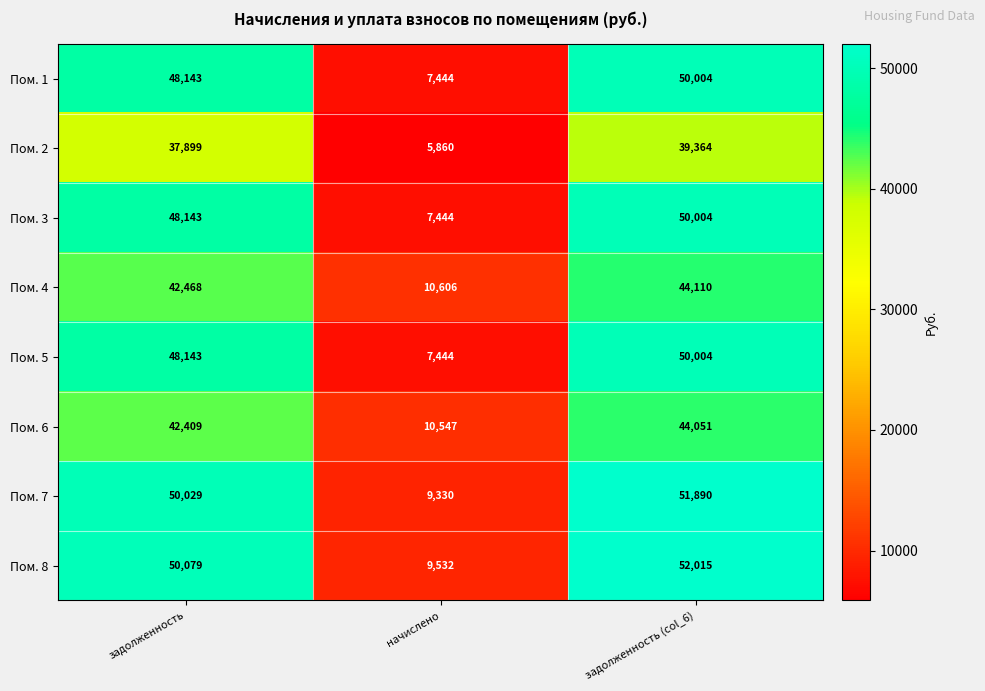

What is the sum of all Пом. 2 values?

83123